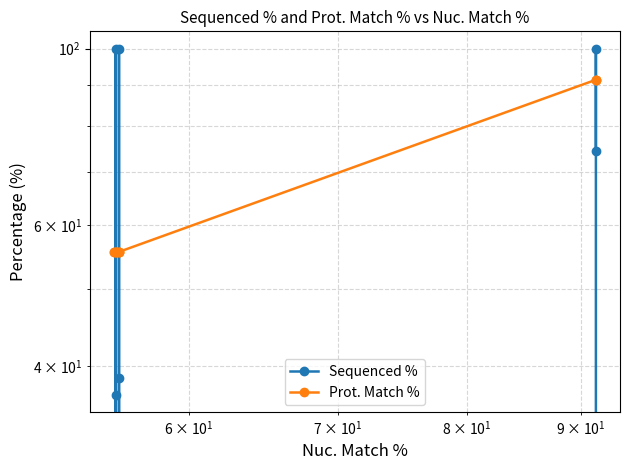

At how many categories does at least one series exceed 22?

11